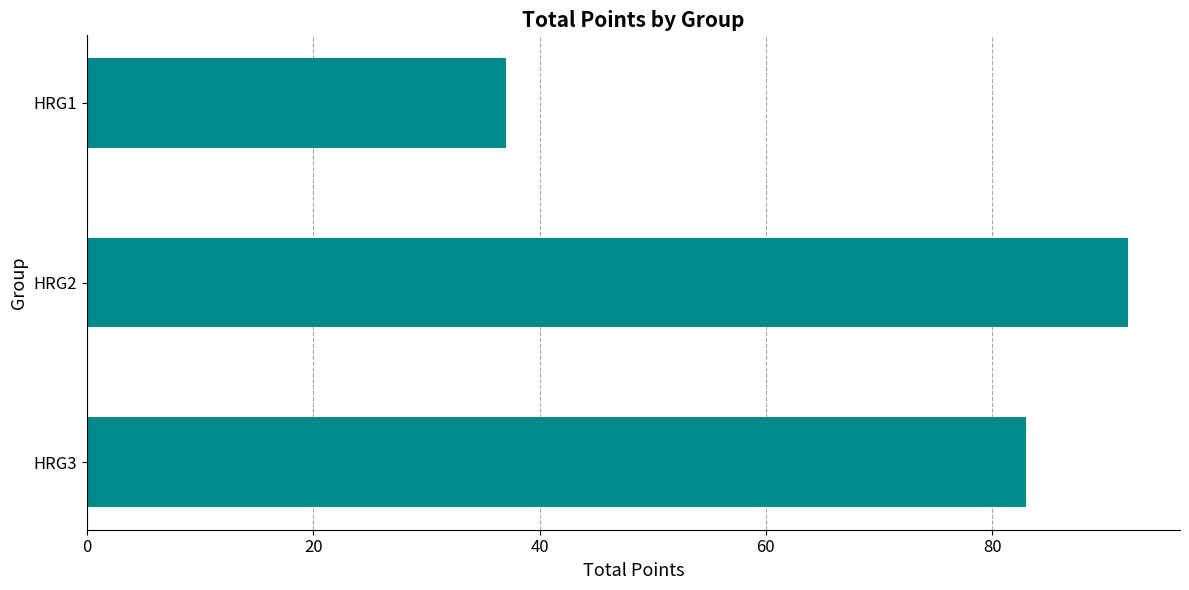

Count the number of data series in this chart.

1